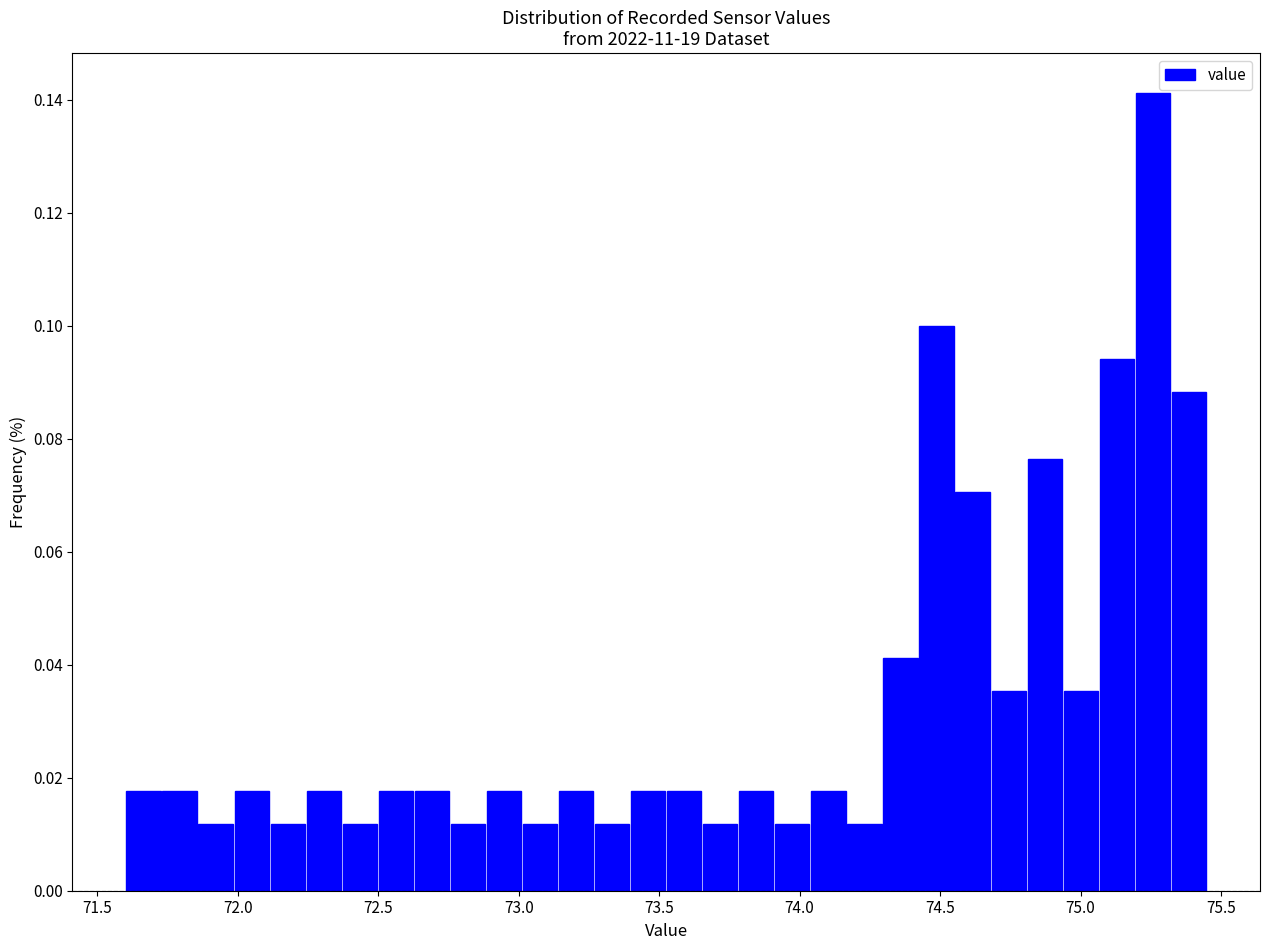

Around what value on the x-axis is the tallest bar? Give the approximate position of its centre, as read against the axis.

75.25